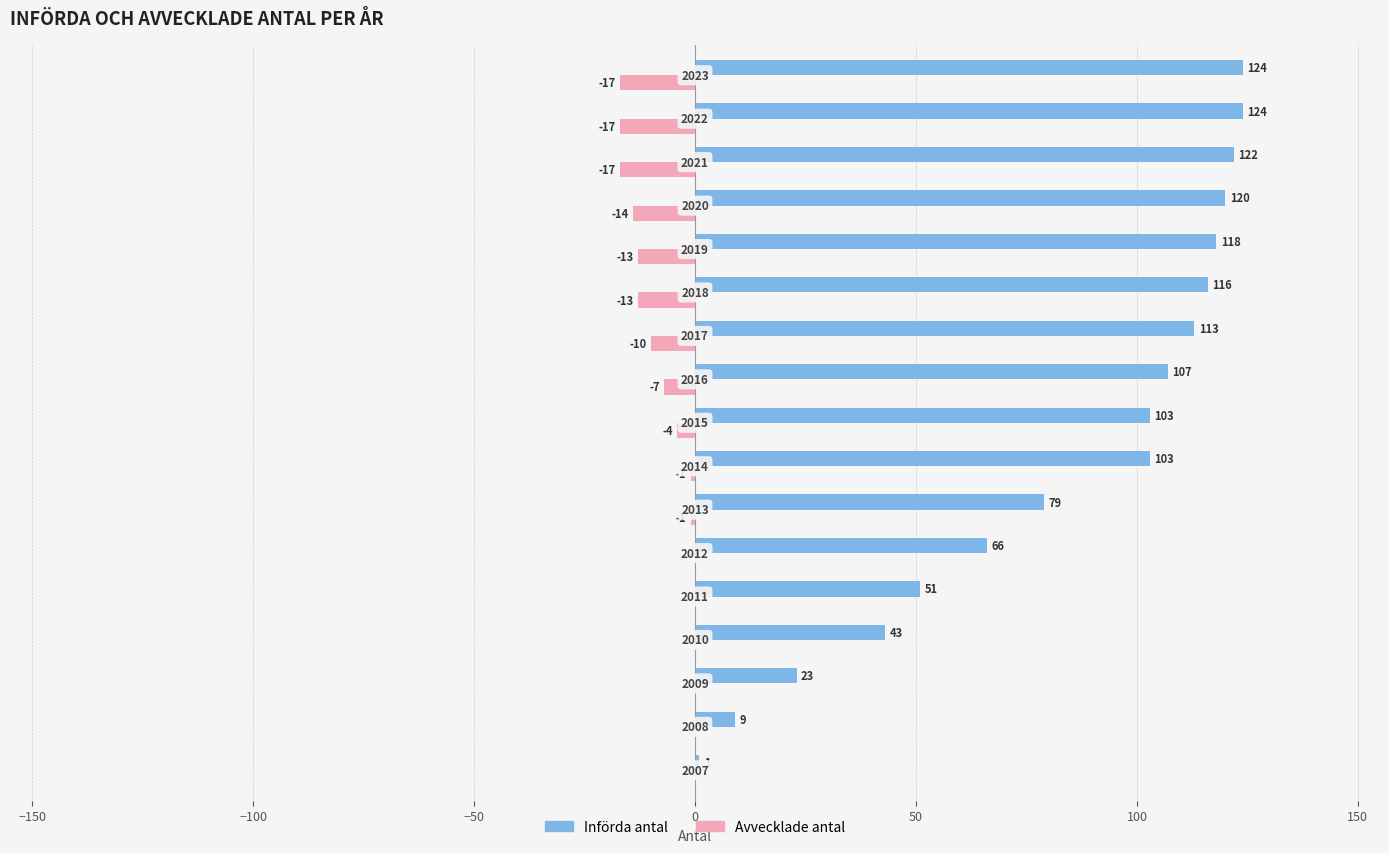

What is the sum of all Införda antal values?

1422